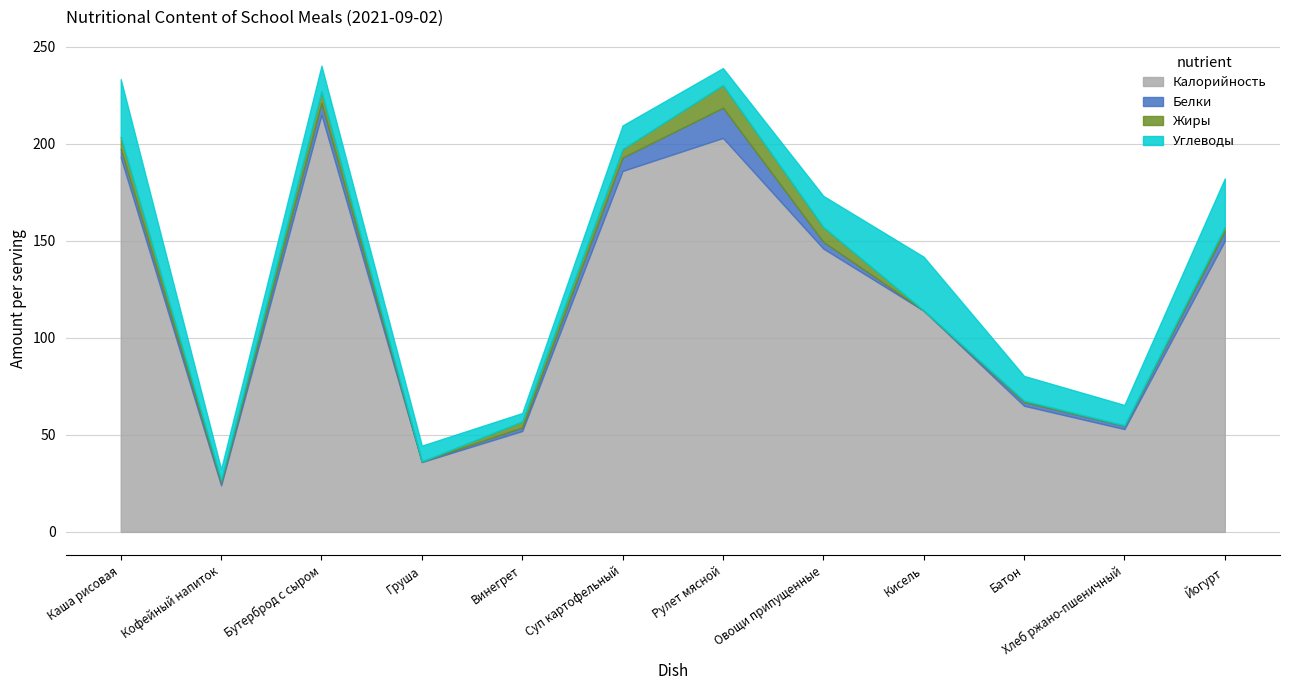

What is the value of the Белки point at the 4th from the left?

0.3